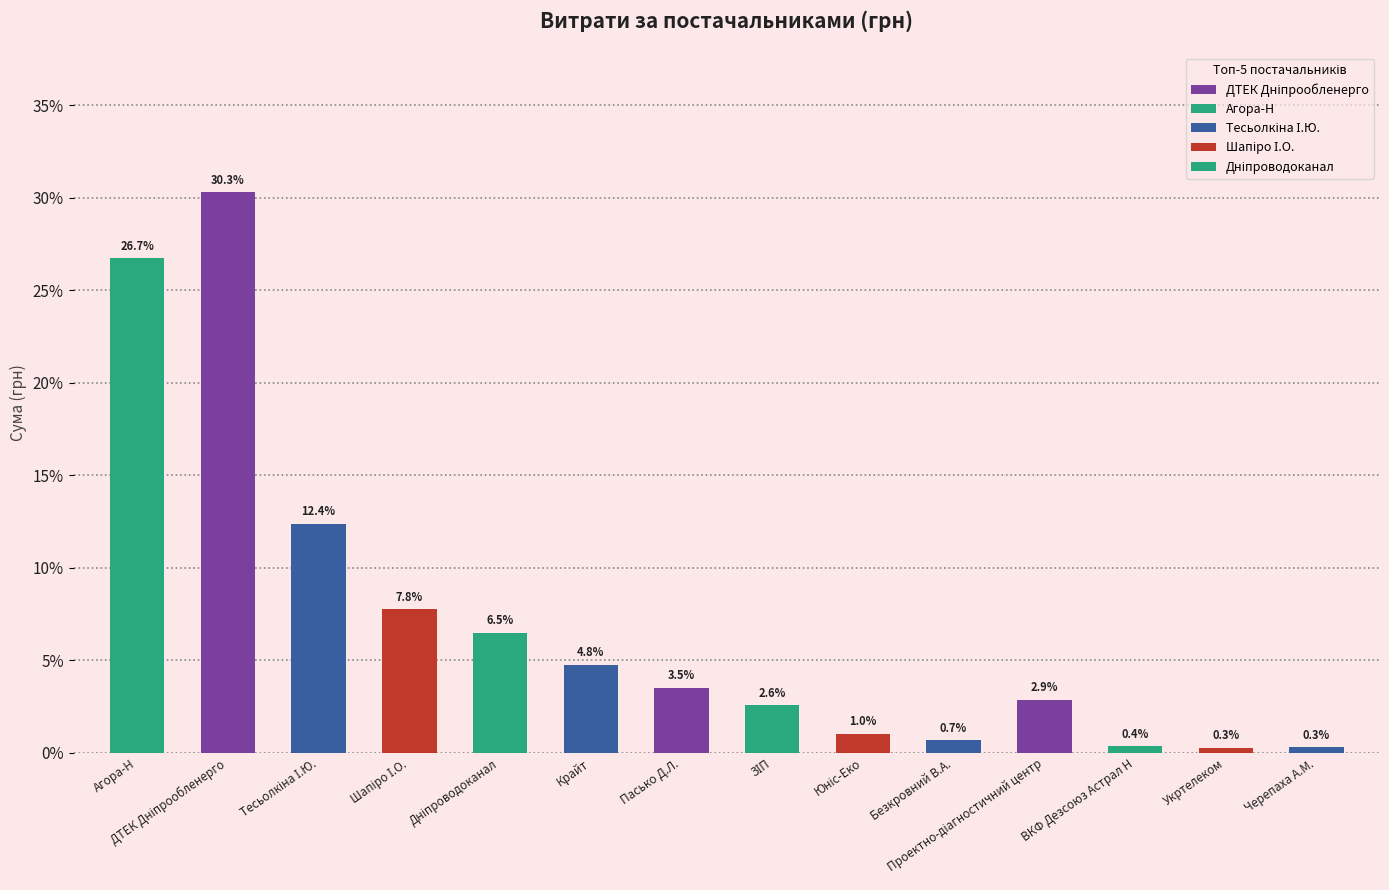

Are the bars horizontal?

No